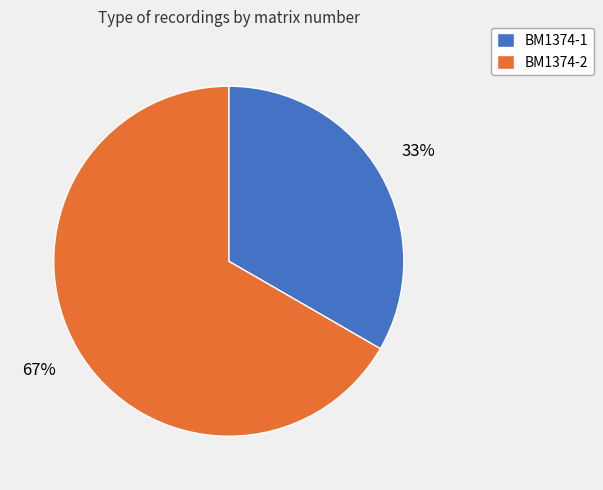

To the nearest percent, what is the average slice percentage?

50%